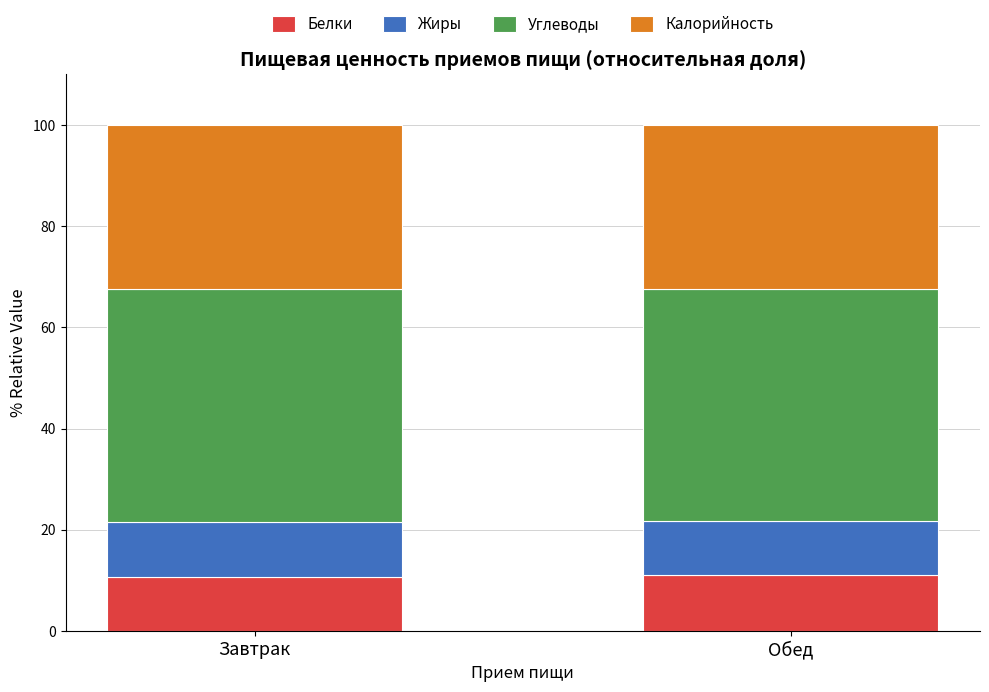

What is the minimum value for Белки?

10.7